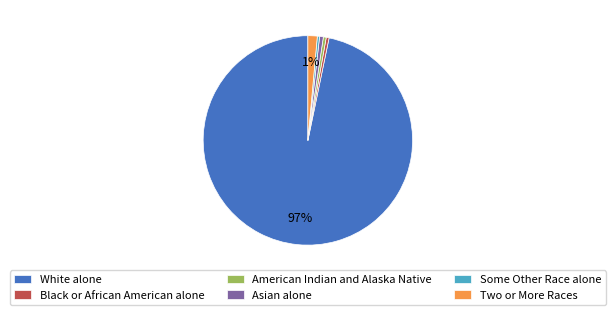

Is it true that American Indian and Alaska Native is 0% of the pie?

True